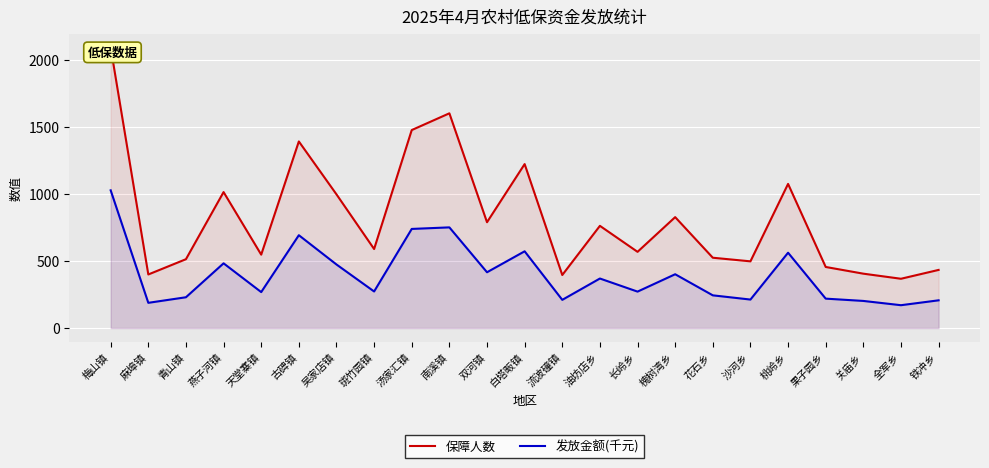

How many data points in 发放金额(千元) are less than 273?

11